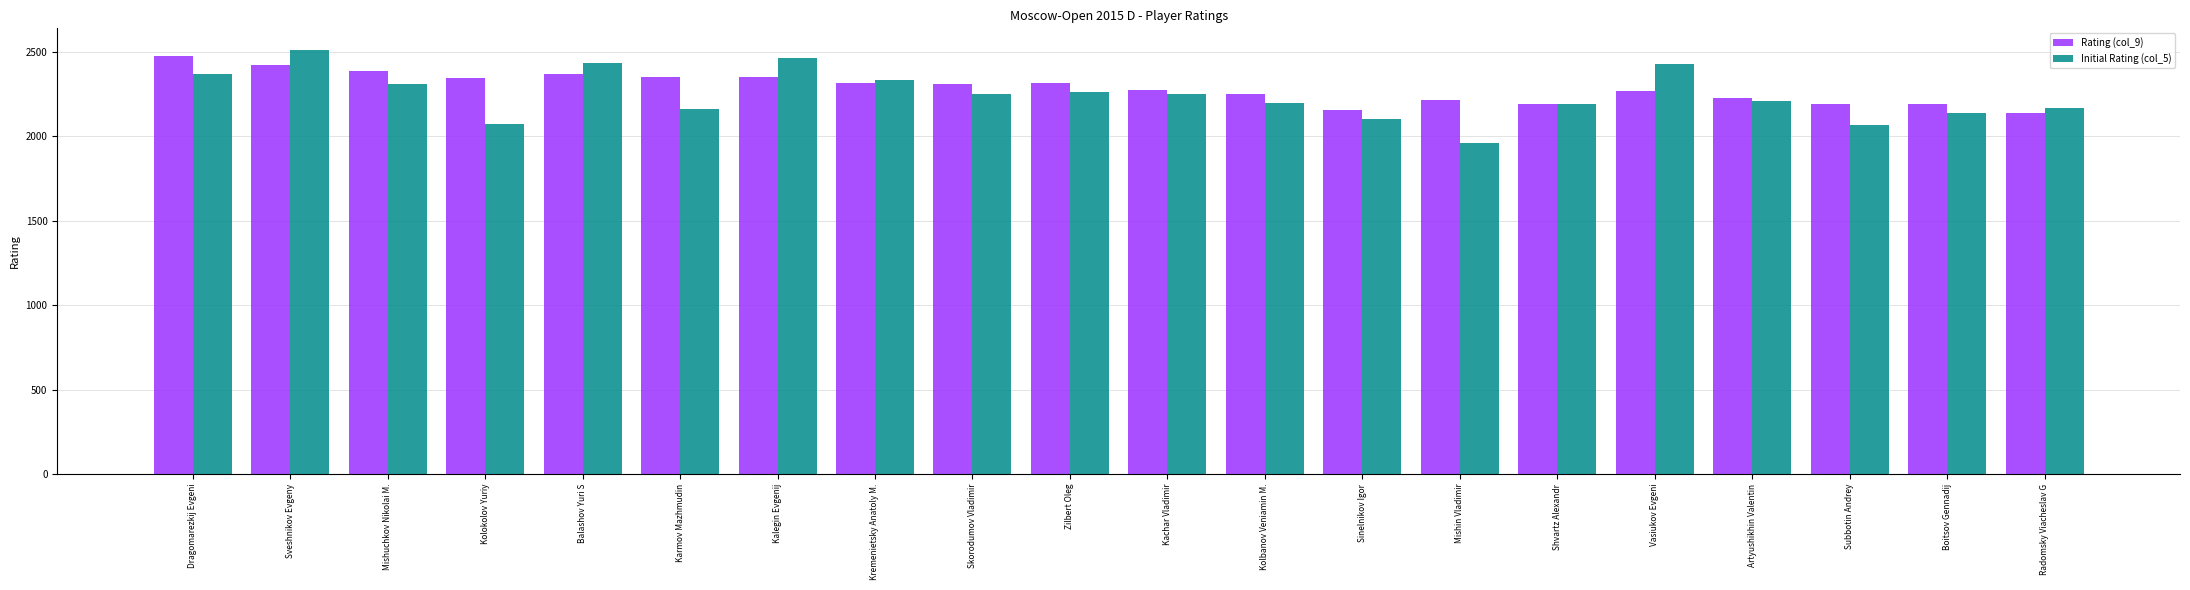

At which category does the chart reach its peak across all series?

Sveshnikov Evgeny